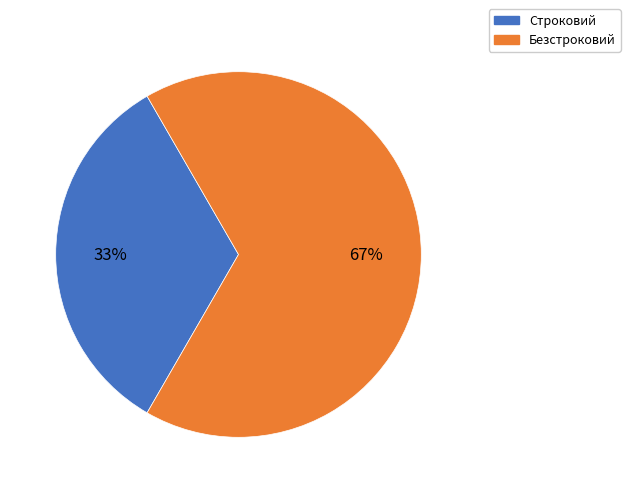

Do Строковий and Безстроковий together represent more than half of the pie?

Yes